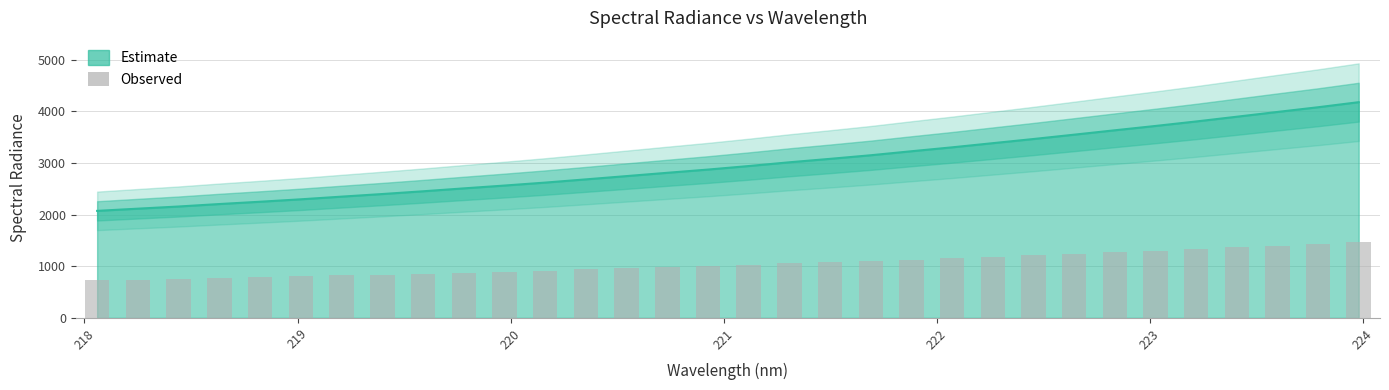

What is the average value?

1044.8